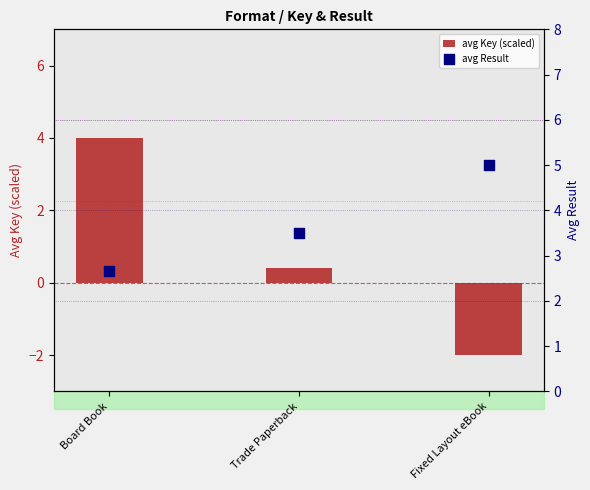

Which series has the largest total across all categories?

avg Result